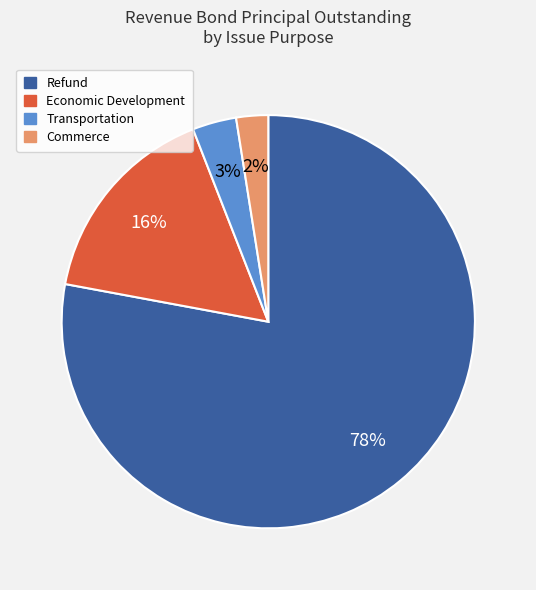

Rank the categories by value from lowest to highest.

Commerce, Transportation, Economic Development, Refund